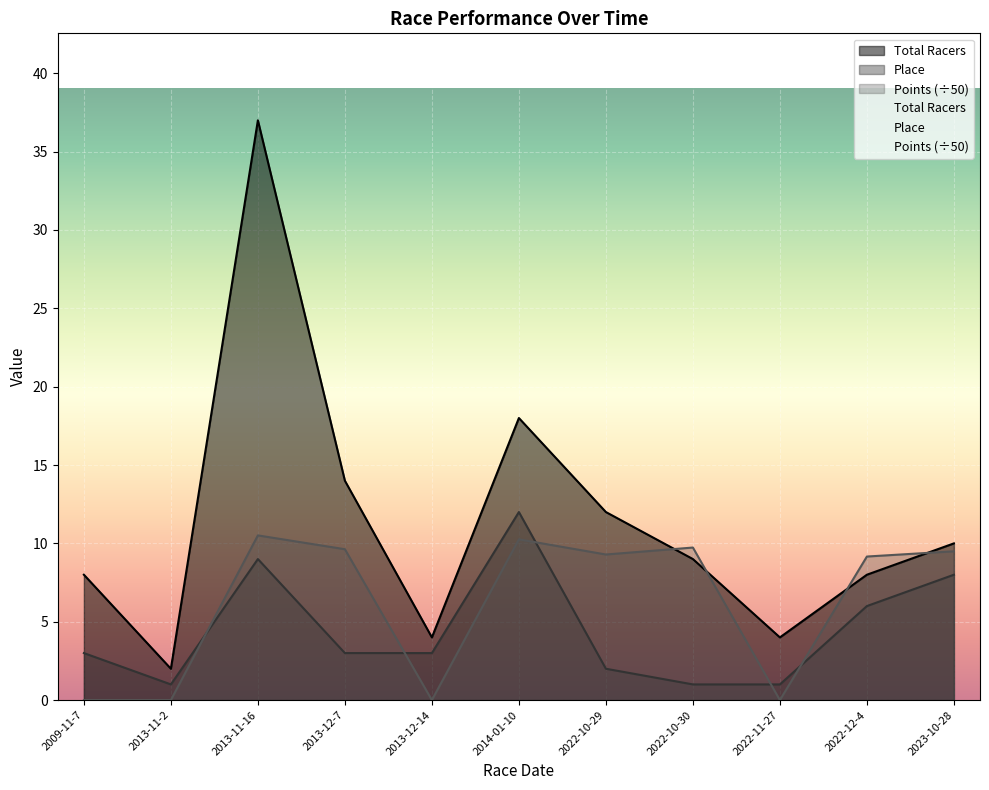

What is the minimum value for Total Racers?

2.0